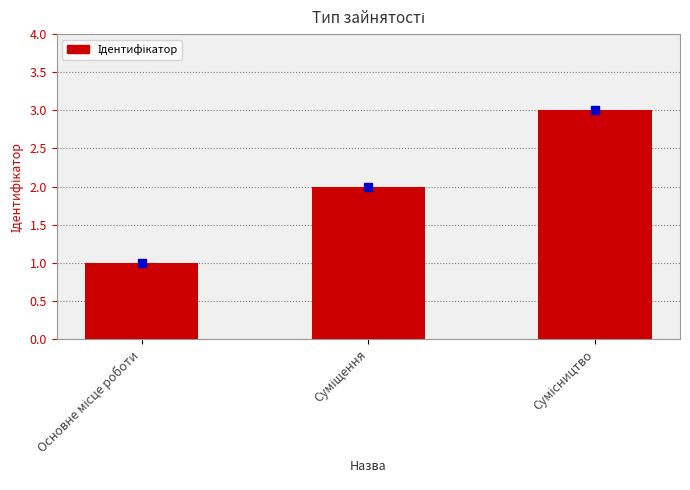

What is the maximum value shown in the chart?

3